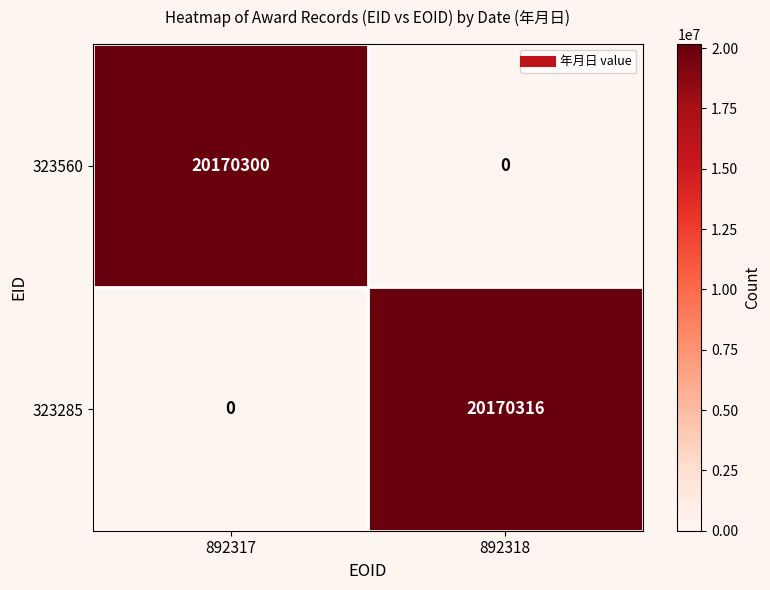

Which series has the largest total across all categories?

323285